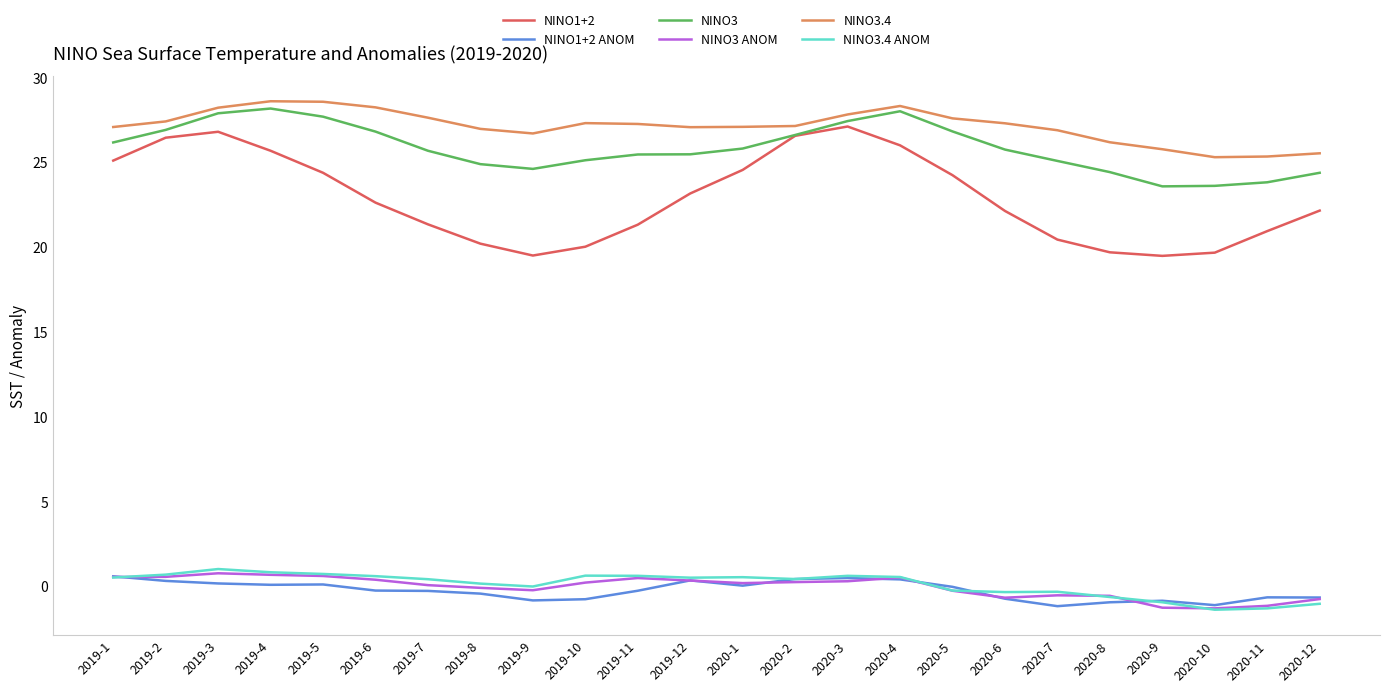

What is the maximum value shown in the chart?

28.6